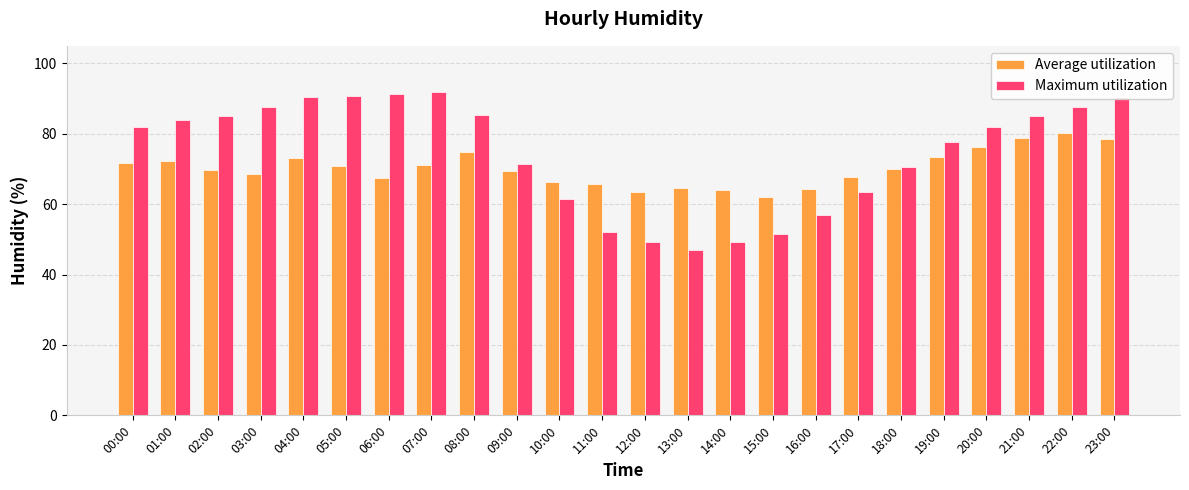

Is the value of Average utilization at 13:00 greater than the value of Maximum utilization at 18:00?

No